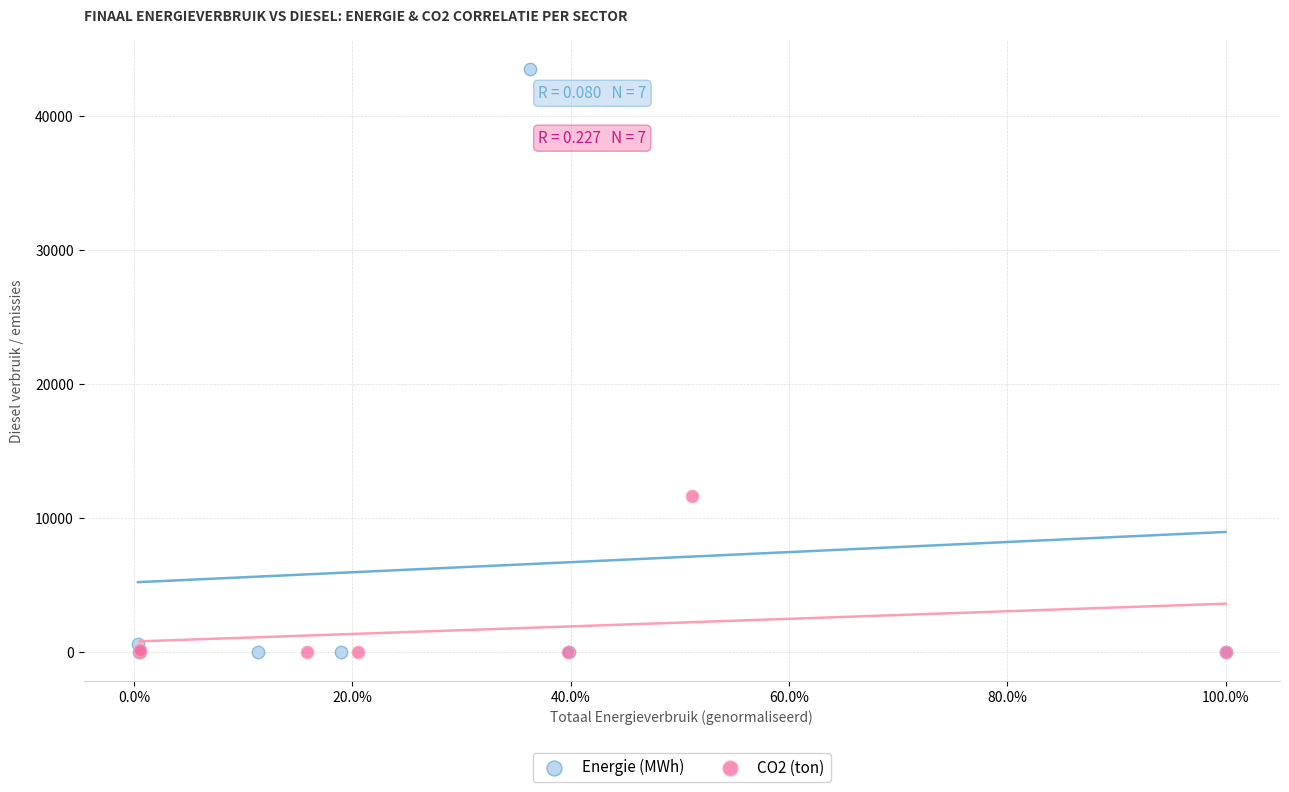

Which series has the widest spread of Y values?

Energie (MWh)